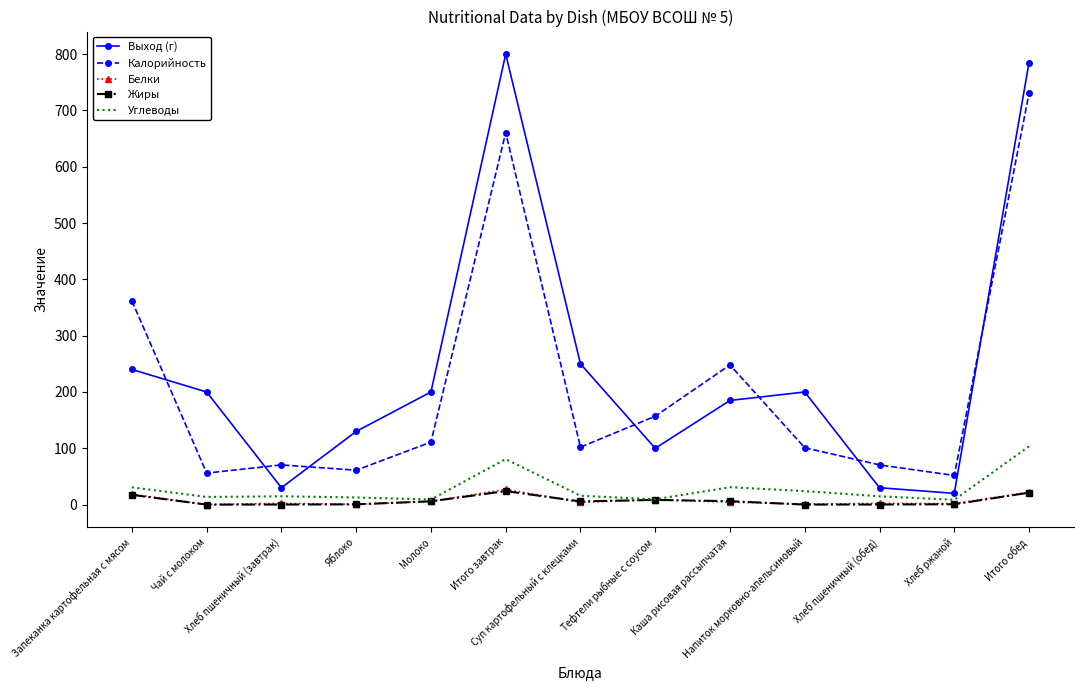

After their last crossing, which series has the higher values: Выход (г) or Калорийность?

Выход (г)